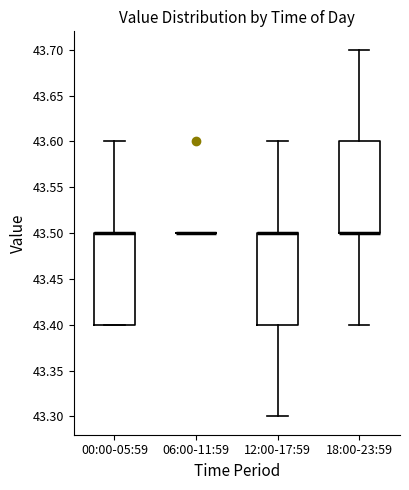

Where does the upper whisker of the box for 12:00-17:59 end on the y-axis? The values are not printed on the chart, so give them approximately, as read against the axis.

43.6